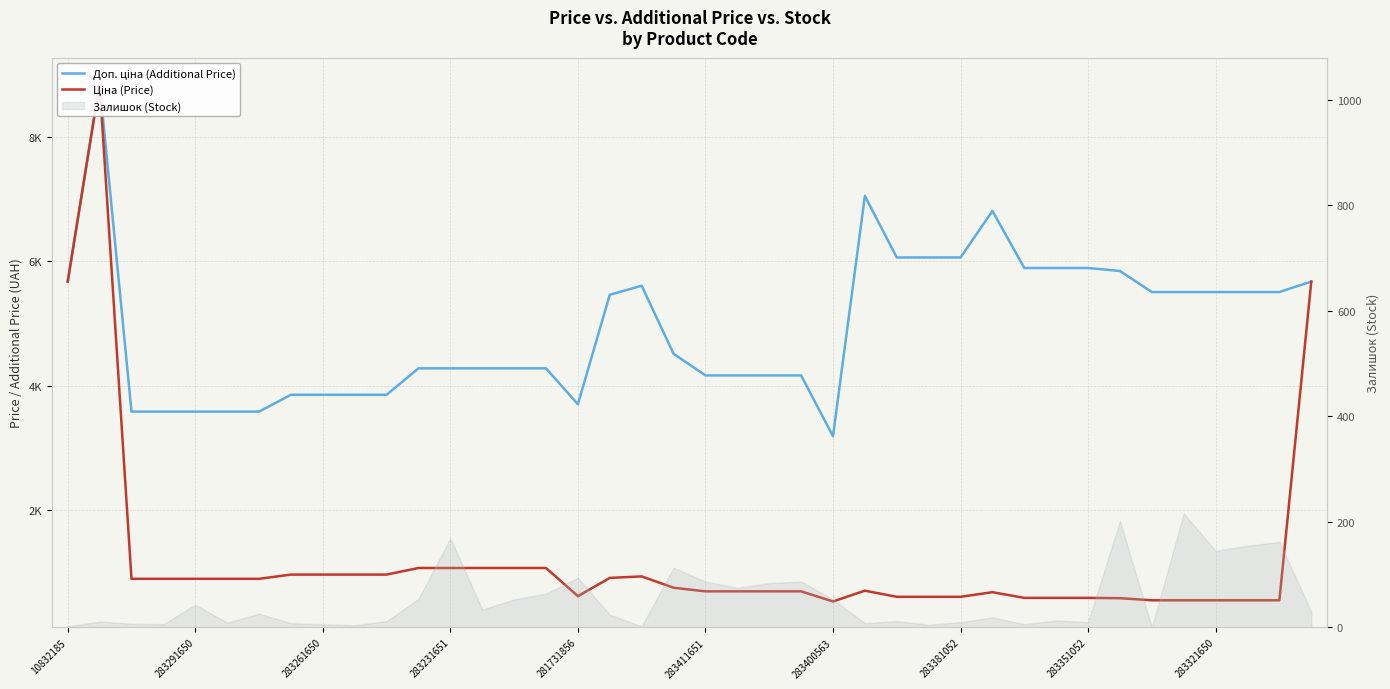

What is the minimum value shown in the chart?

531.3